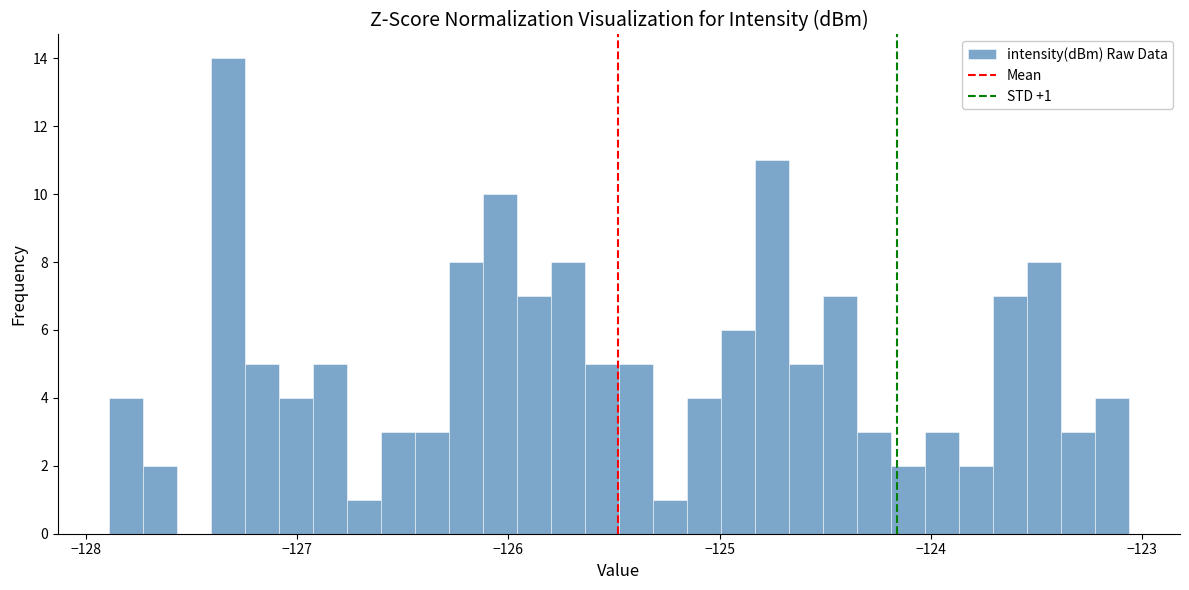

Read against the x-axis, roughly where is the centre of the tallest bar?

-127.3